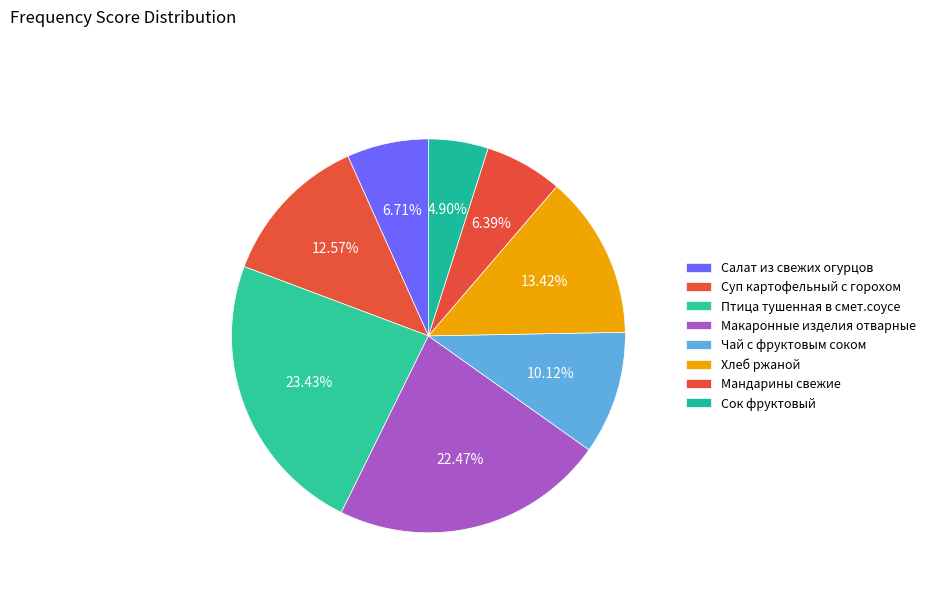

Is there a majority slice in this chart?

No